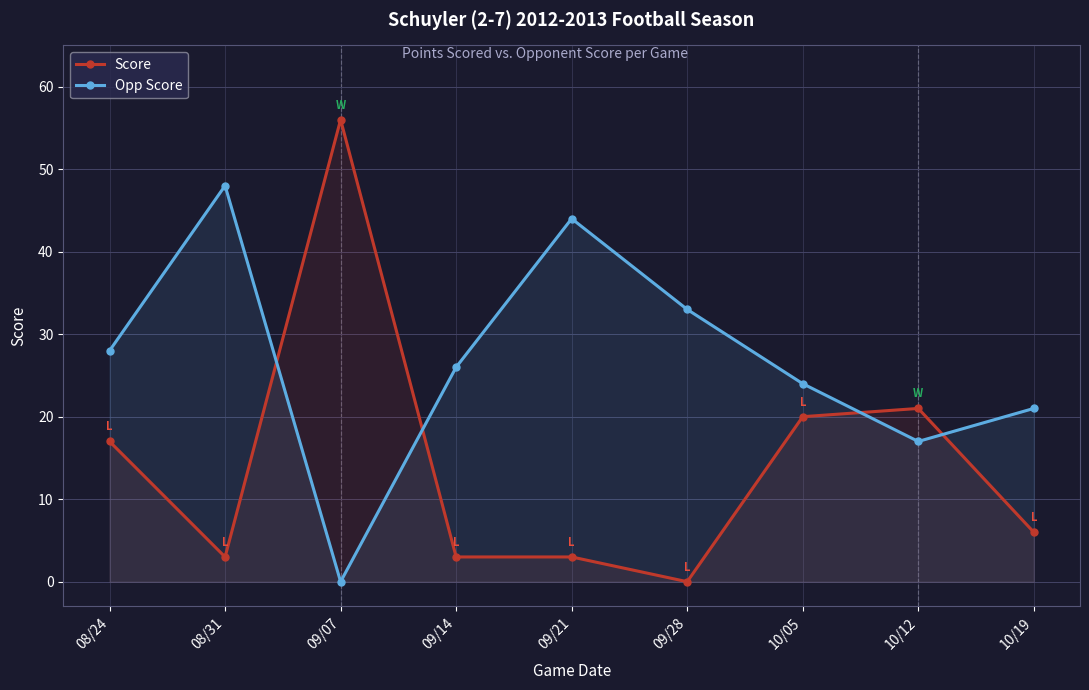

Reading right to left, list all the values displayed in this chart.

Score: 6	21	20	0	3	3	56	3	17
Opp Score: 21	17	24	33	44	26	0	48	28